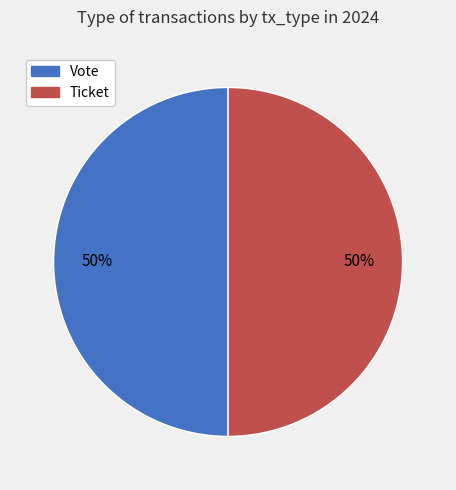

Count the number of slices in the pie.

2